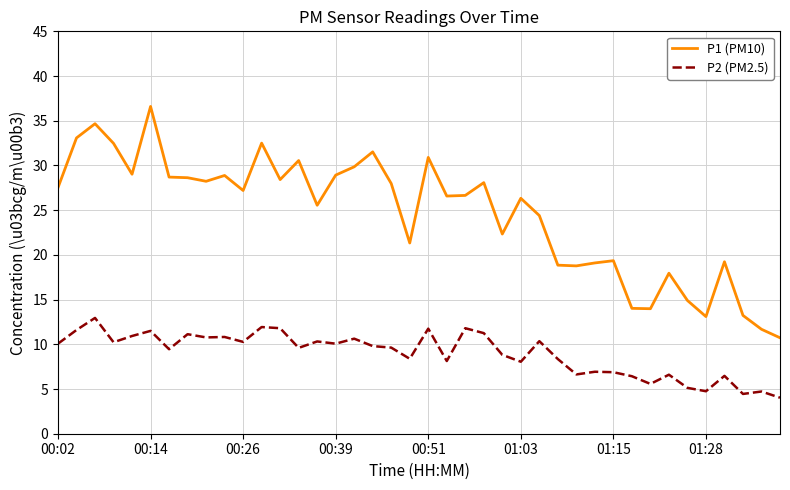

List the series in order of their peak value, highest first.

P1 (PM10), P2 (PM2.5)